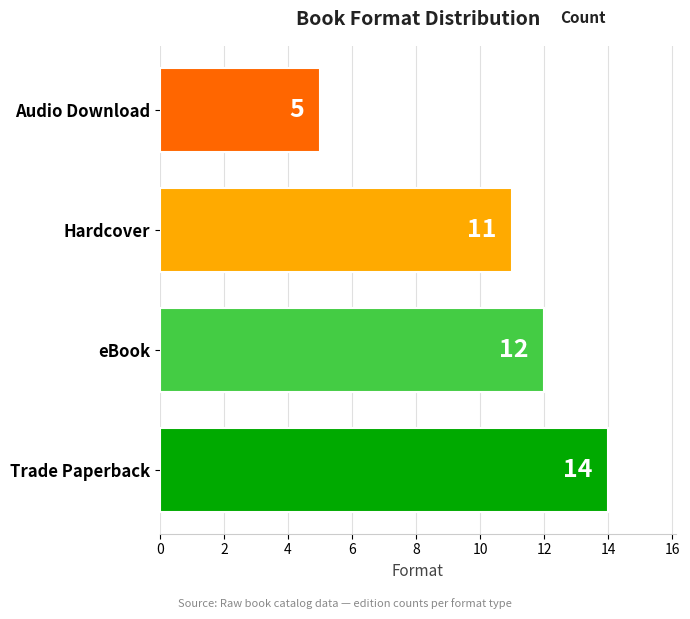

Which category has the lowest value across all series?

Audio Download